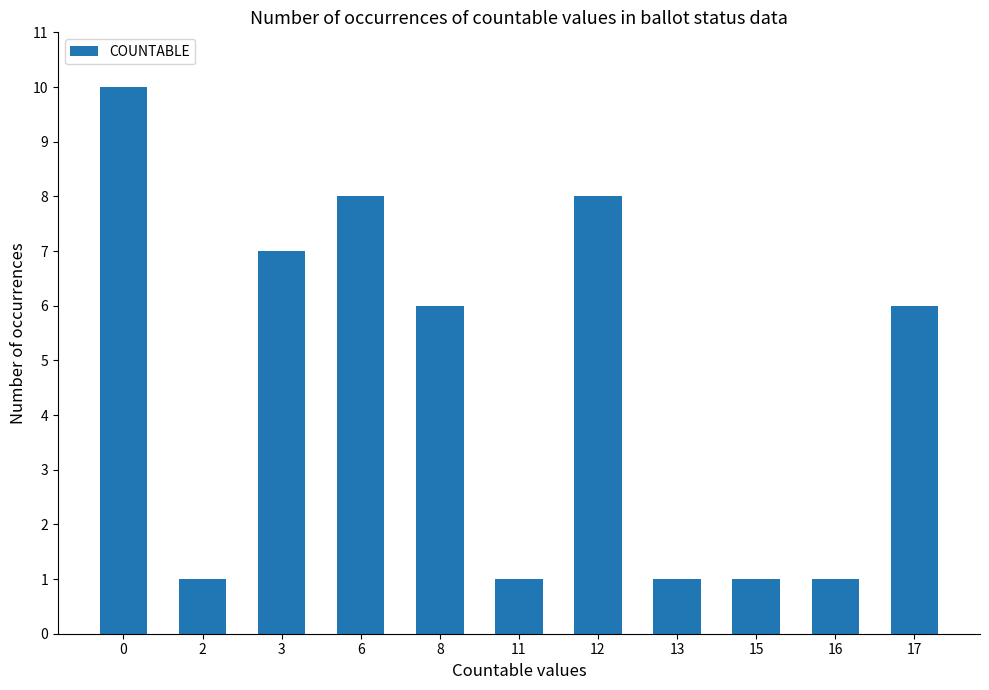

What is the sum of the values at 2 and 12?

9